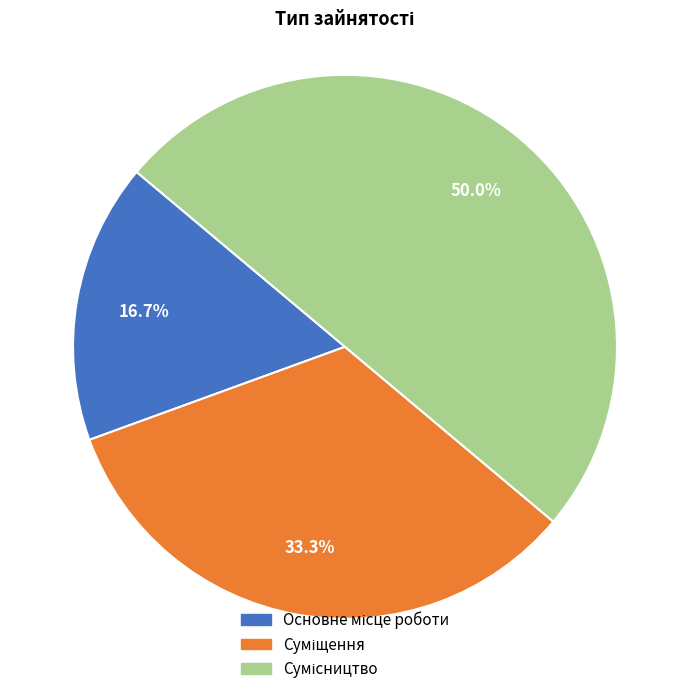

Is there any slice that represents more than half of the pie?

No